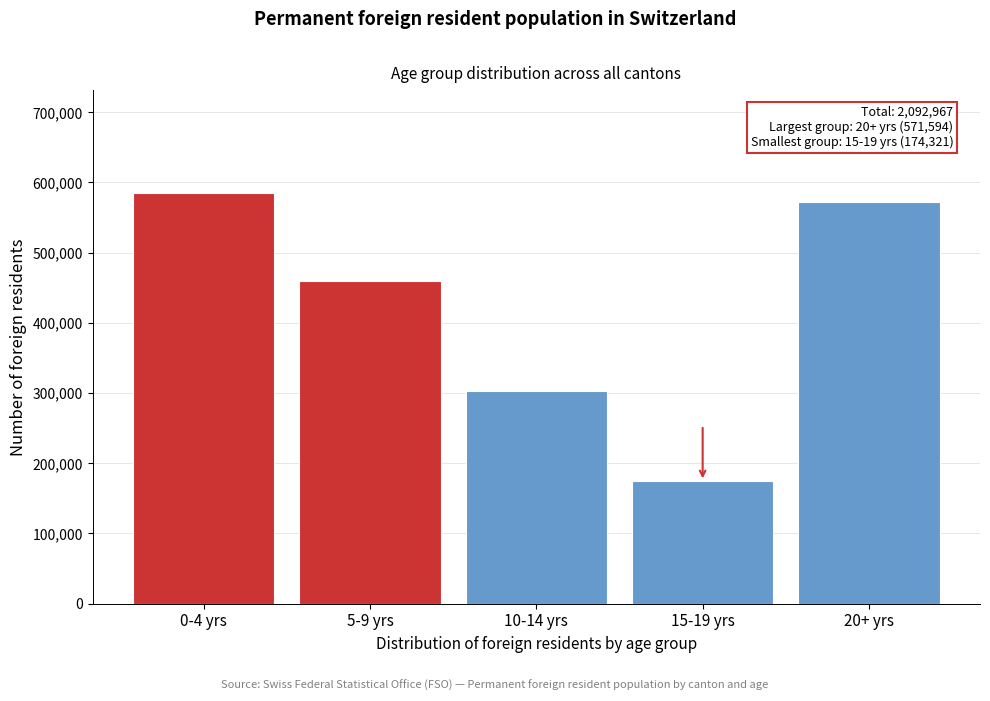

Reading left to right, list all the values displayed in this chart.

585344	458883	302825	174321	571594